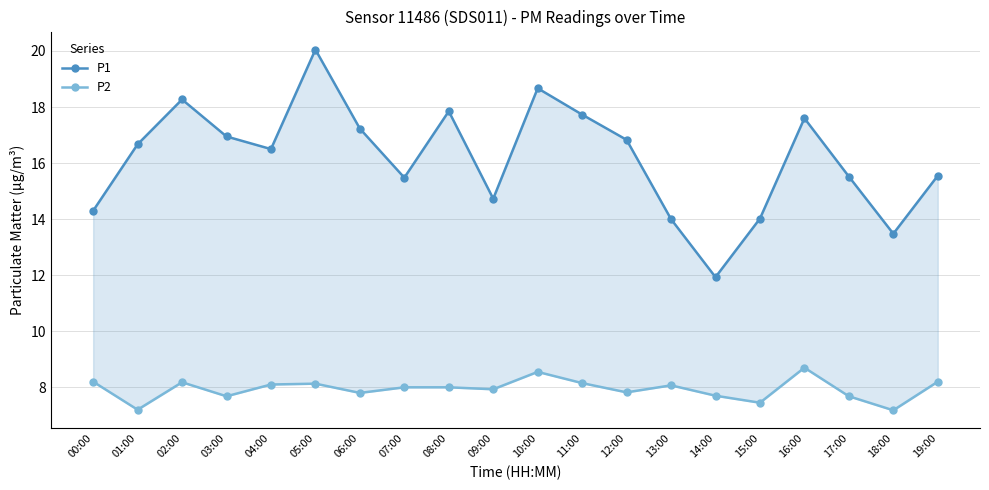

At which label does P1 reach its minimum?

14:00